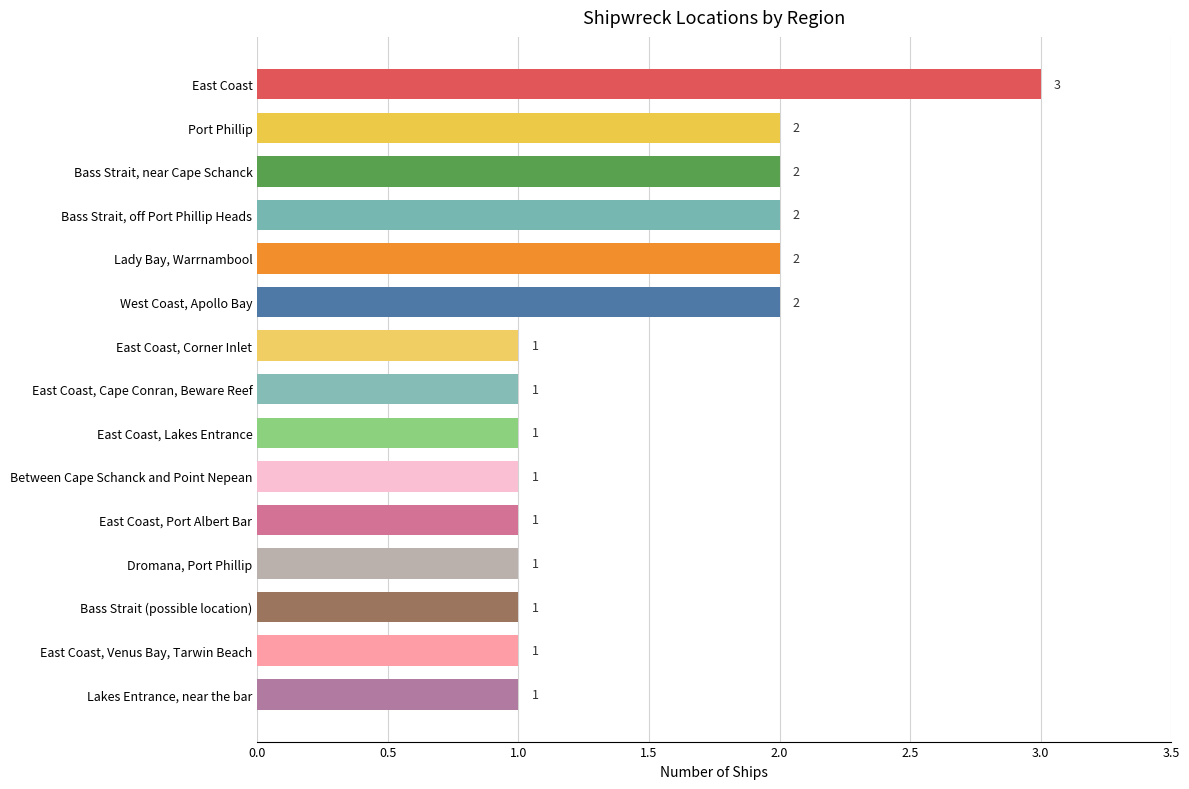

Does the chart contain any negative values?

No